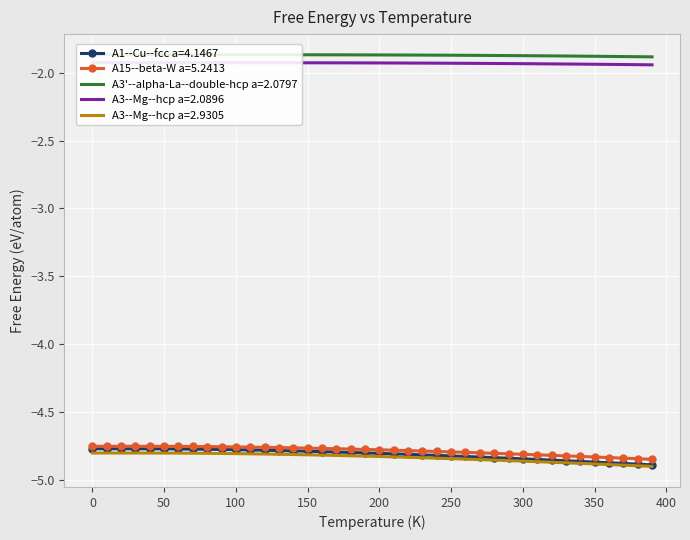

Is the value of A3'--alpha-La--double-hcp a=2.0797 at 100 greater than the value of A1--Cu--fcc a=4.1467 at 37?

Yes